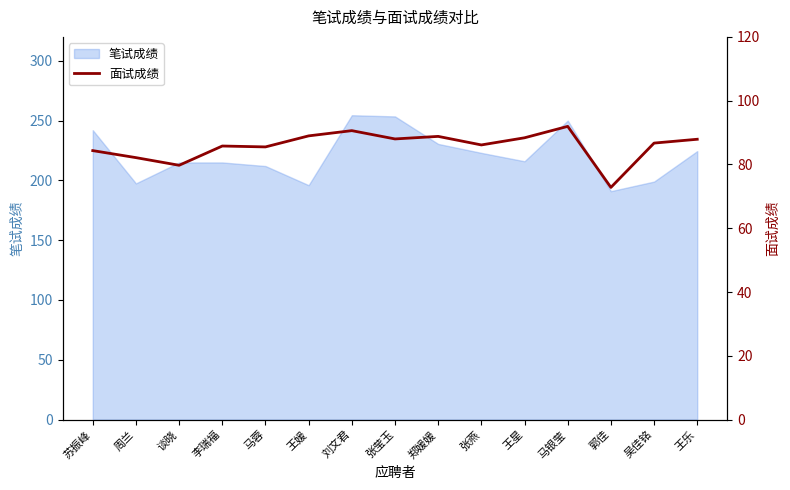

What value does the 笔试成绩 series have at 谈晓?

215.0